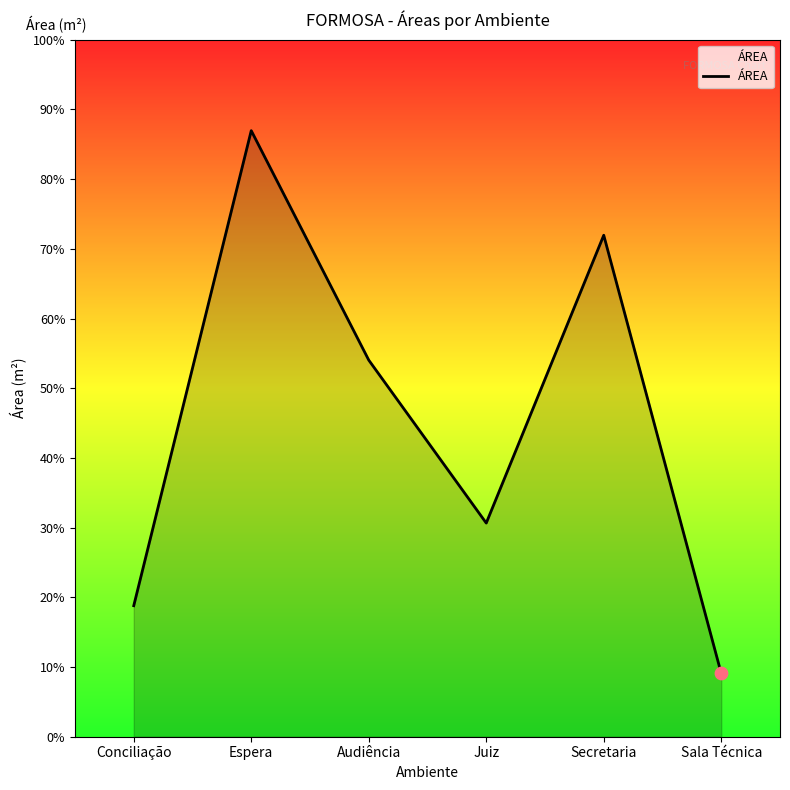

Is this an area chart (filled region under the line)?

Yes